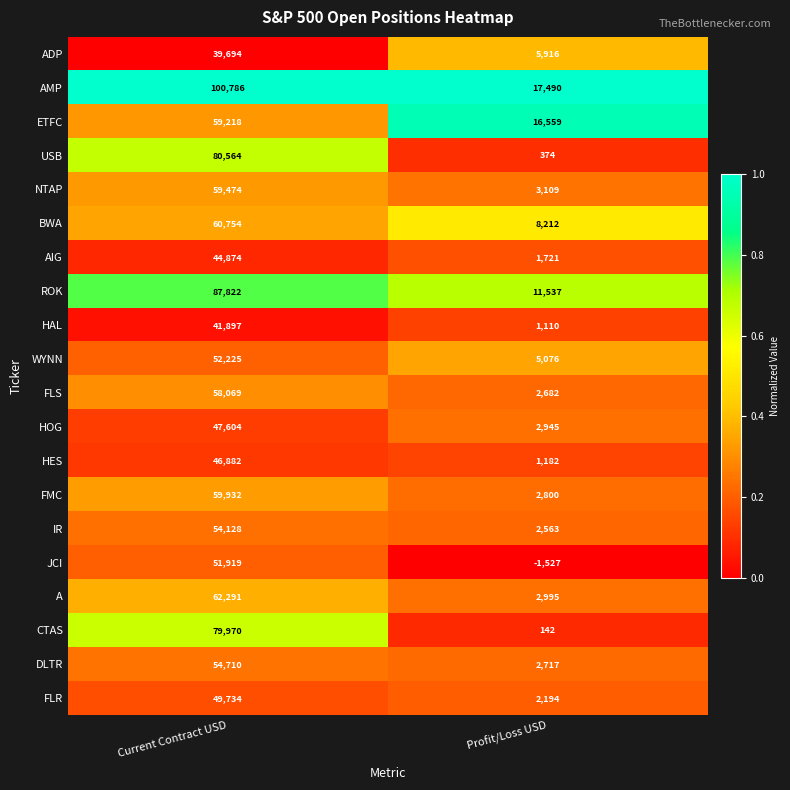

What is the lowest value of the CTAS series?

142